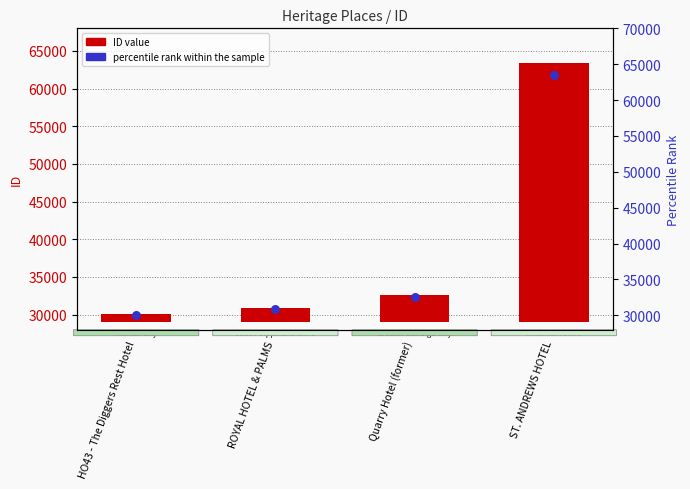

Which series contains the highest Y value?

percentile rank within the sample